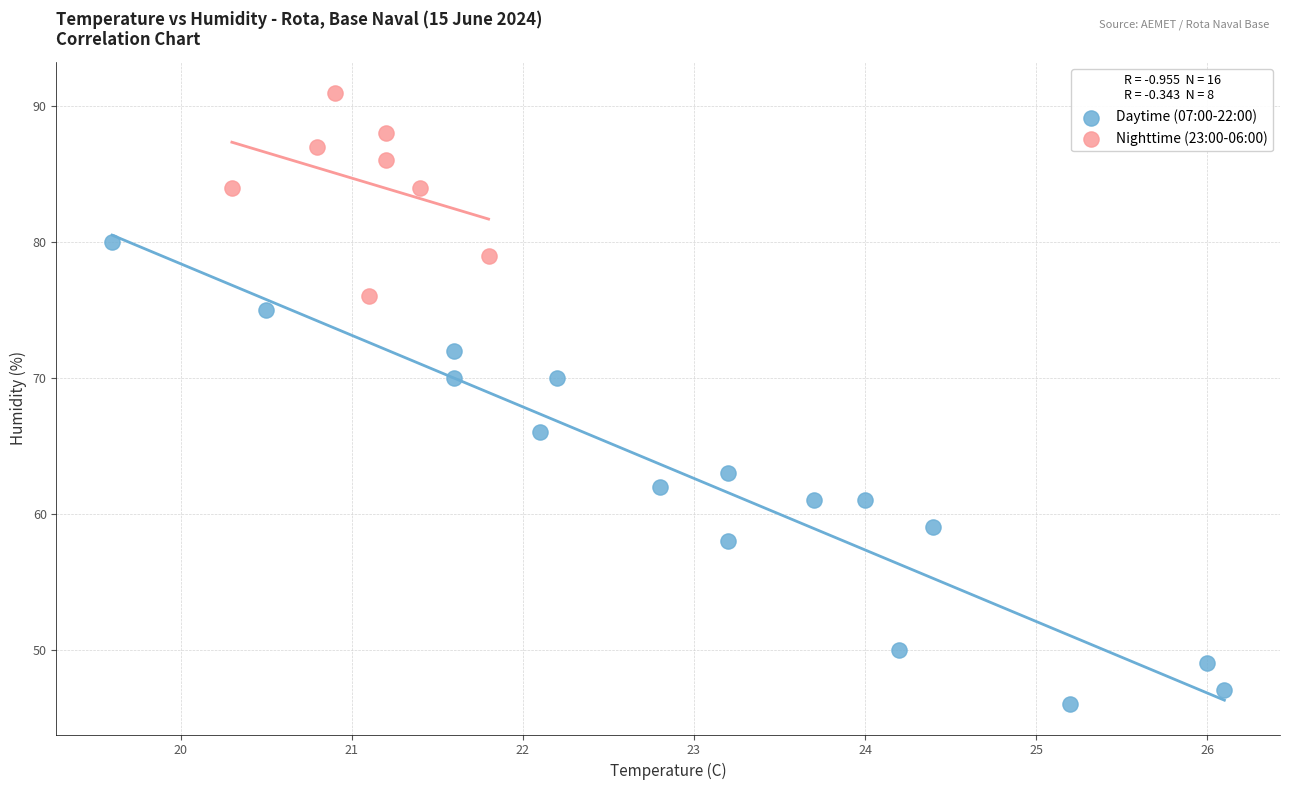

Which series reaches the minimum Y coordinate?

Daytime (07:00-22:00)